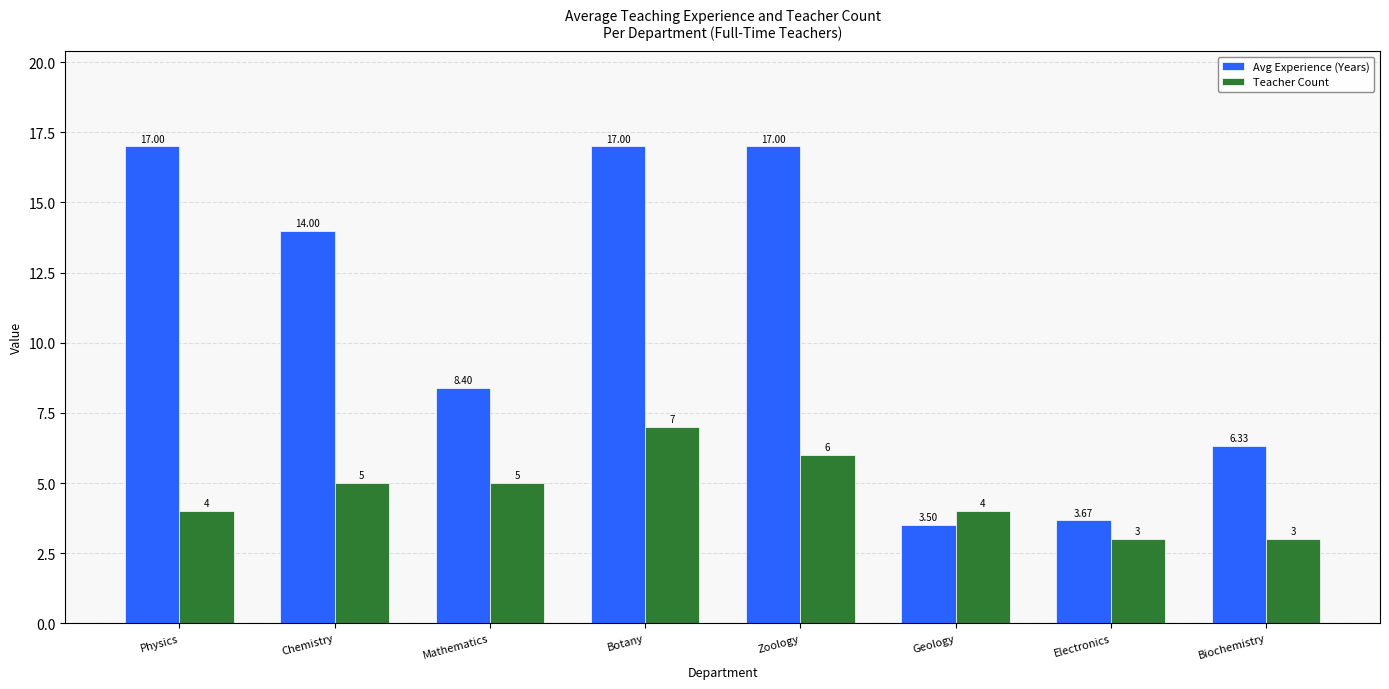

Which series changed the most between Mathematics and Electronics?

Avg Experience (Years)